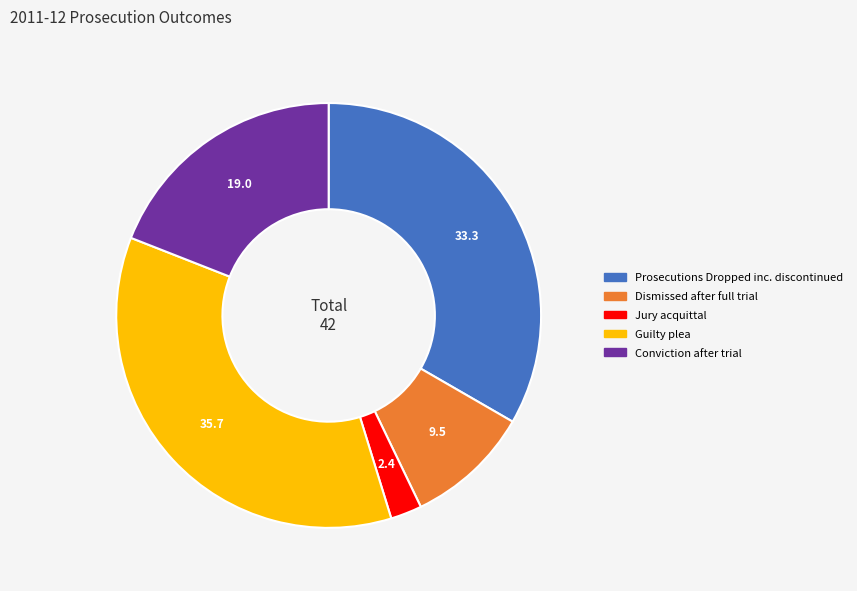

Is there a majority slice in this chart?

No